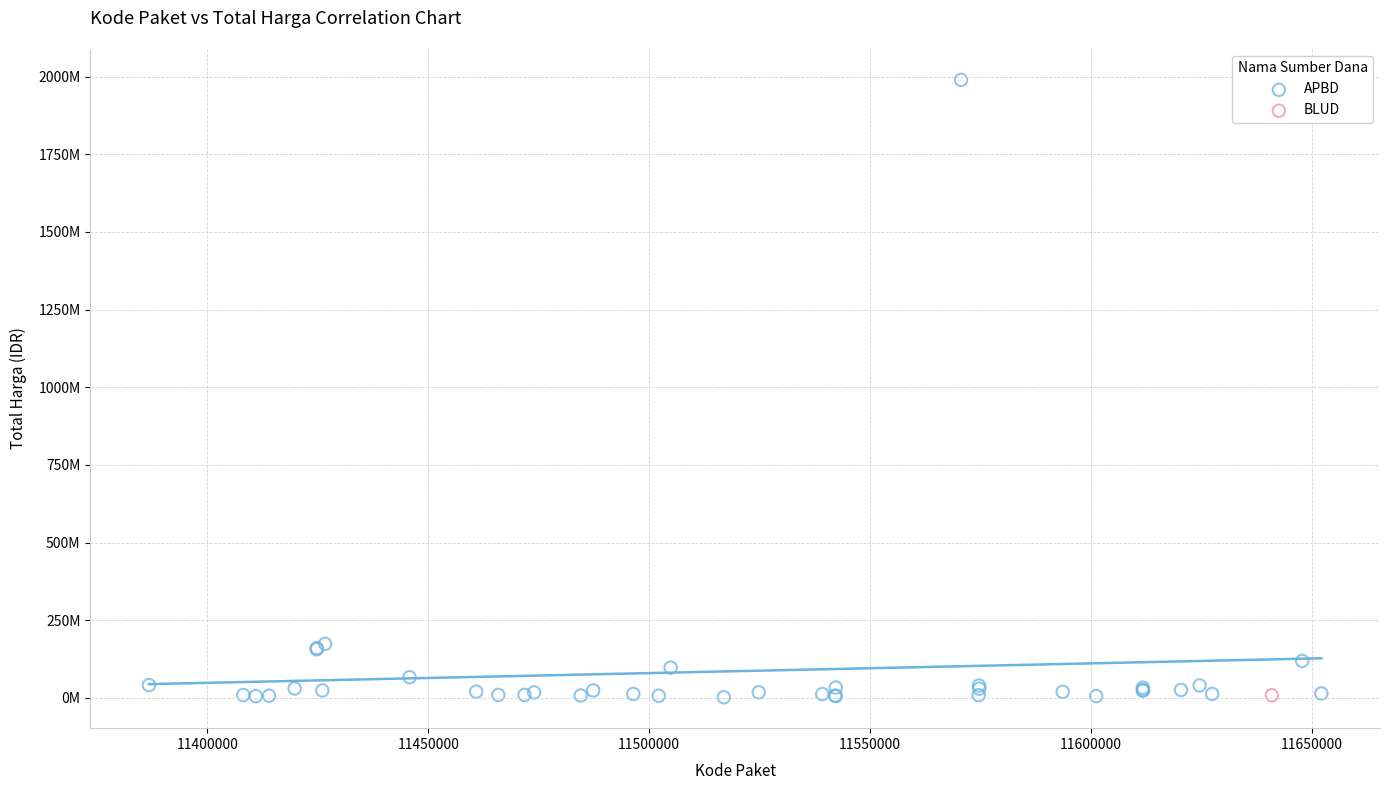

What are all the series names shown in the legend?

APBD, BLUD